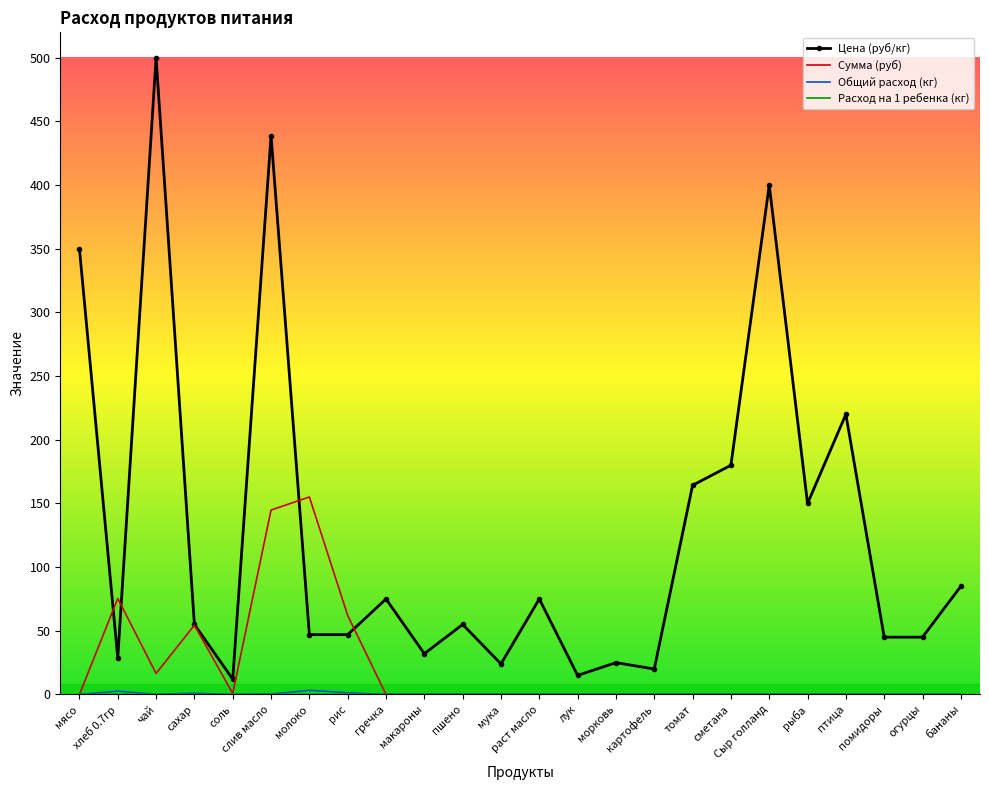

Which series has the largest range (max minus min)?

Цена (руб/кг)